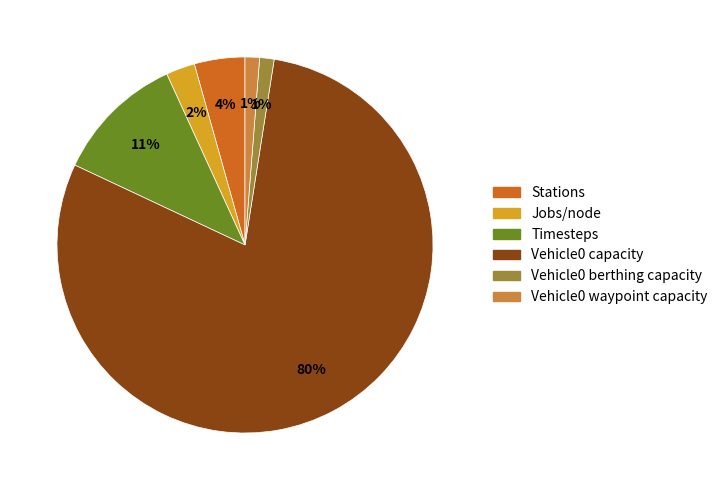

Which has a higher value, Jobs/node or Vehicle0 waypoint capacity?

Jobs/node